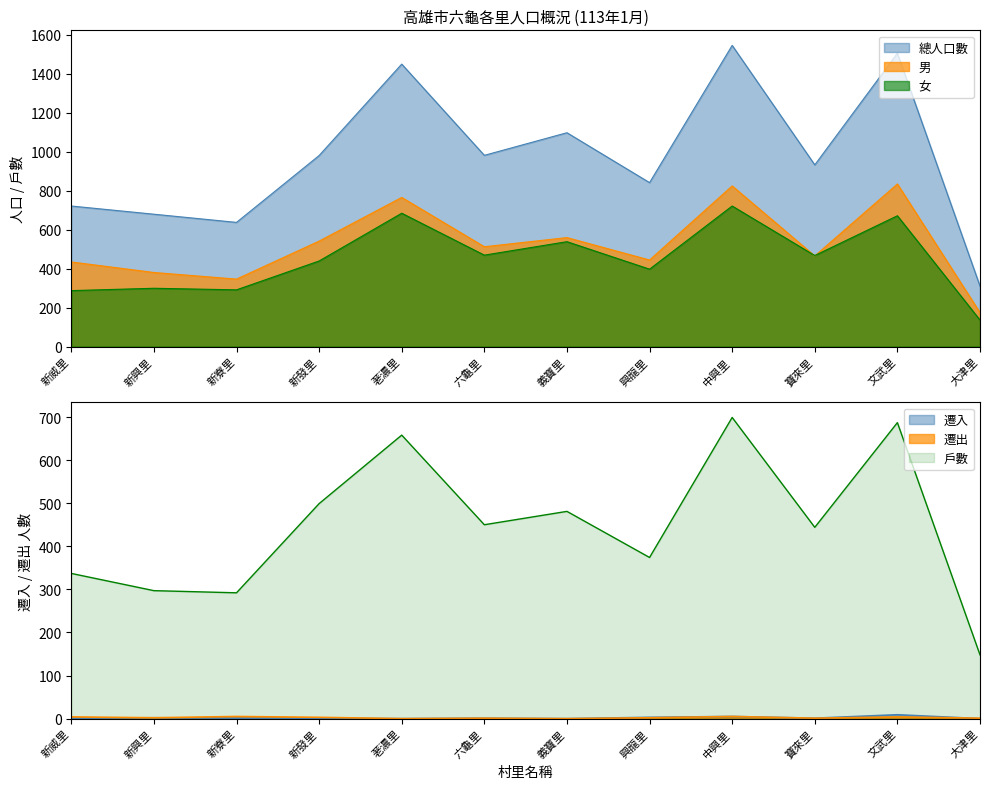

At which label does 戶數 first exceed 450?

新發里